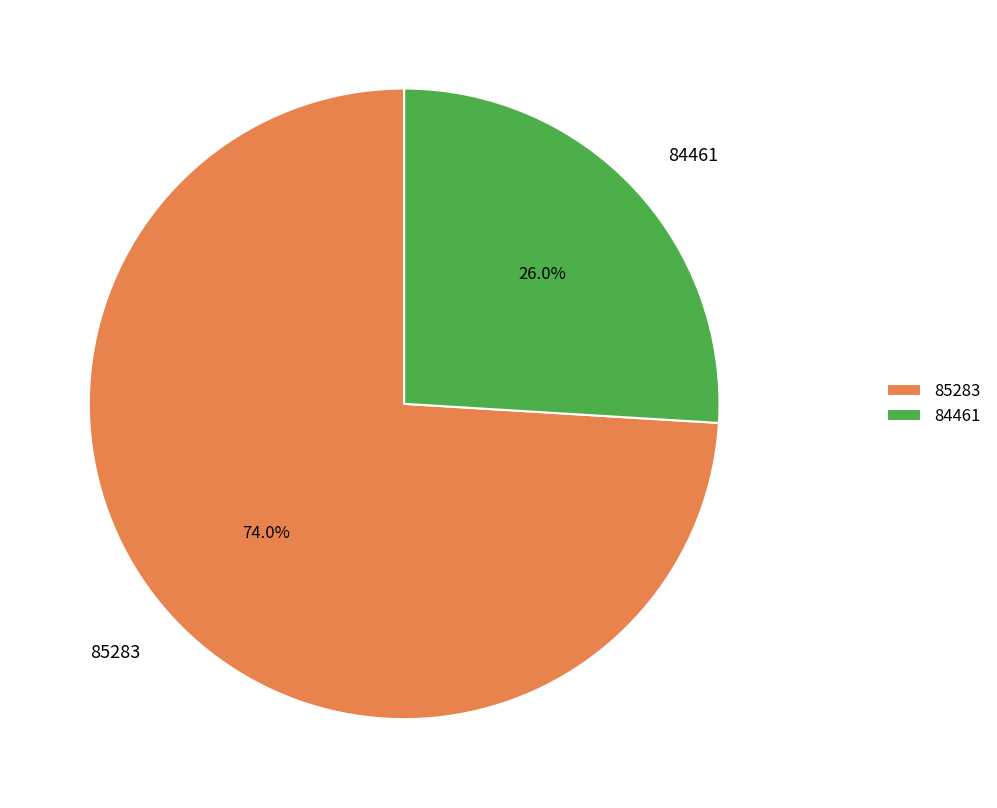

Which has a higher value, 84461 or 85283?

85283